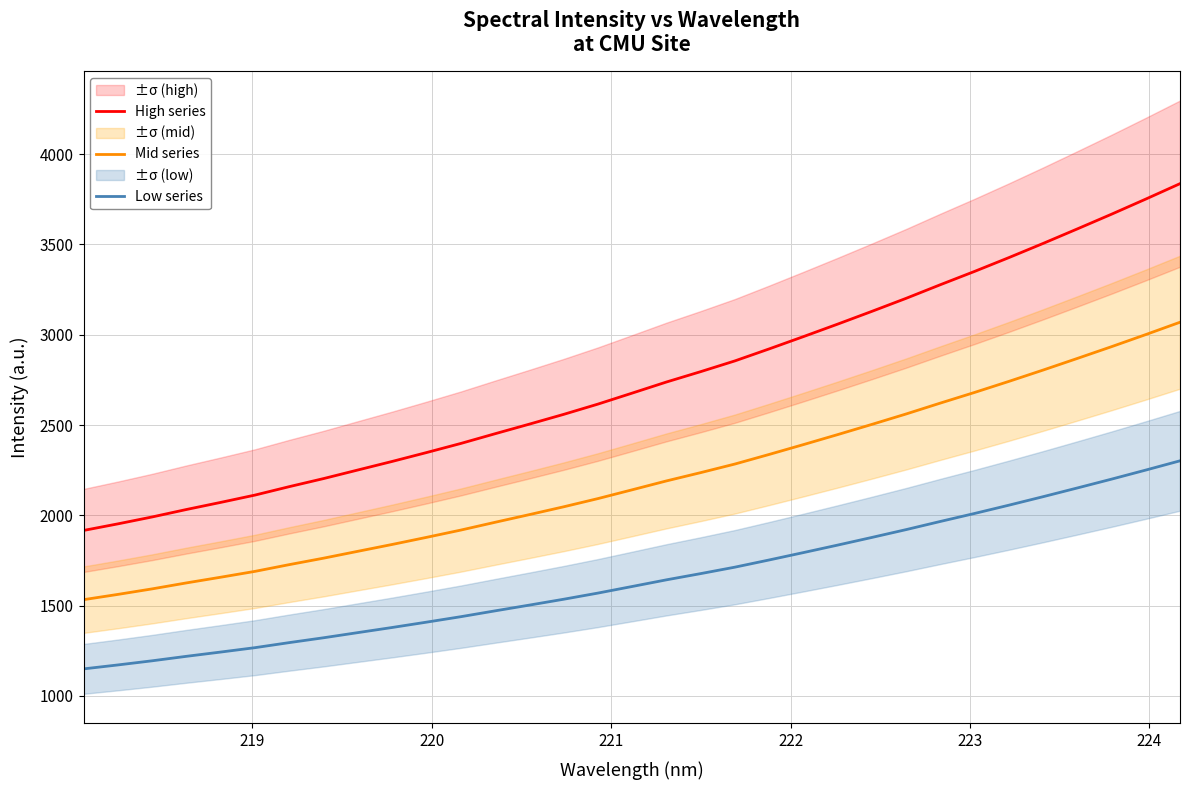

True or false: Low series and High series intersect in this chart.

False